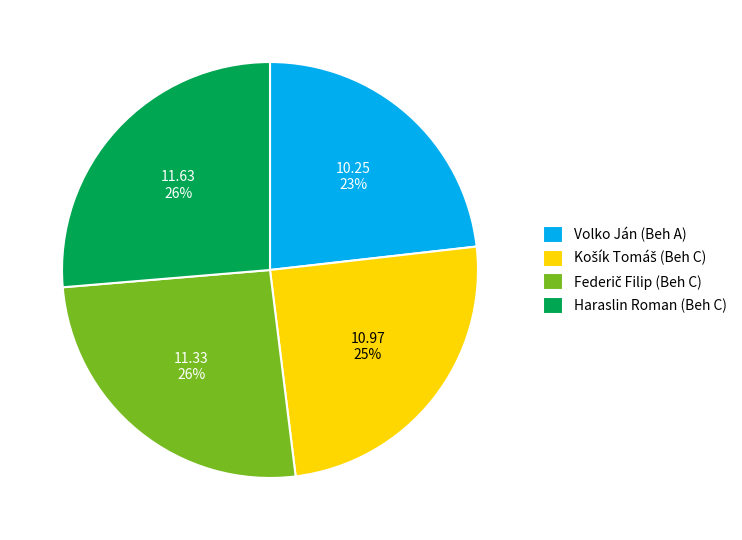

Does Volko Ján (Beh A) account for over 50% of the chart?

No